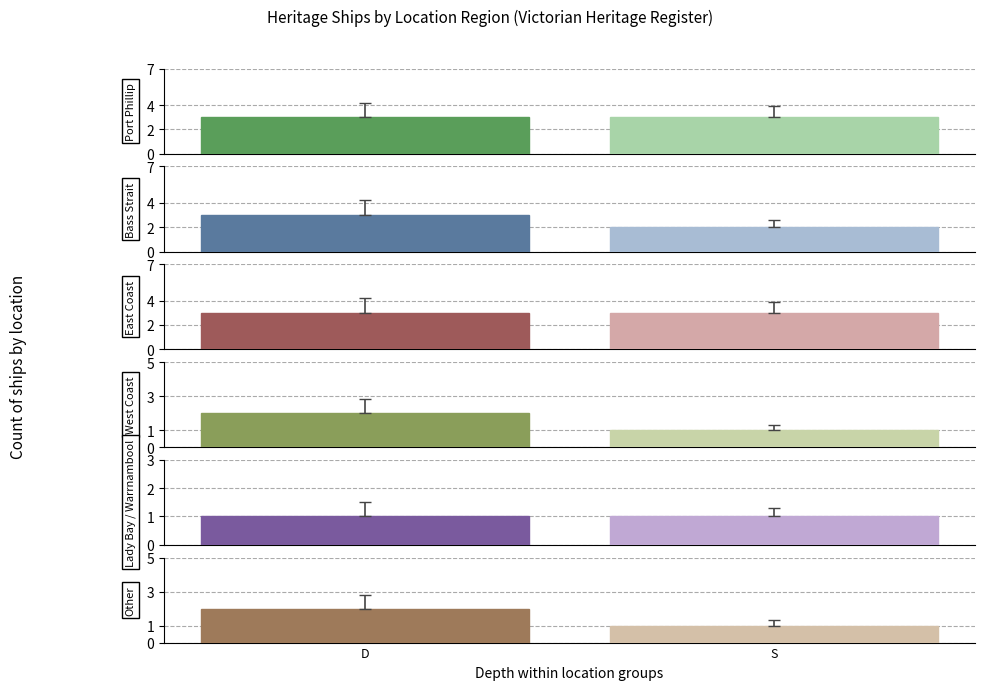

What is the label of the 5th bar from the left?

Lady Bay / Warrnambool